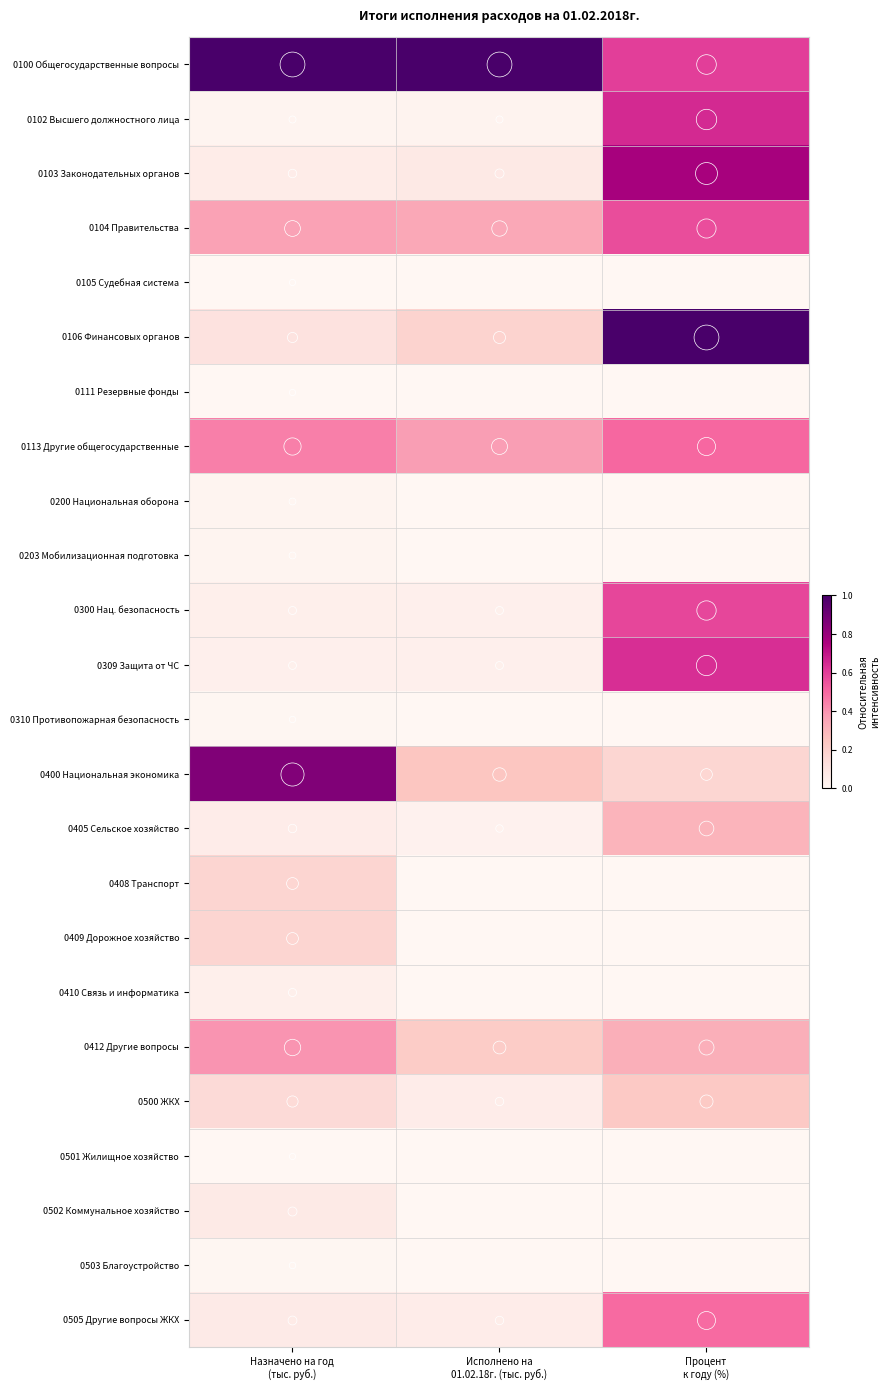

Count the number of categories in the chart.

3